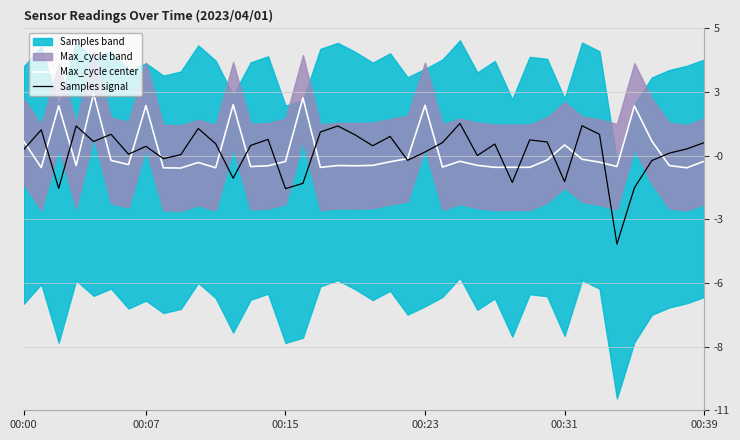

True or false: Max_cycle center has a value of 0.5 at 36.

True